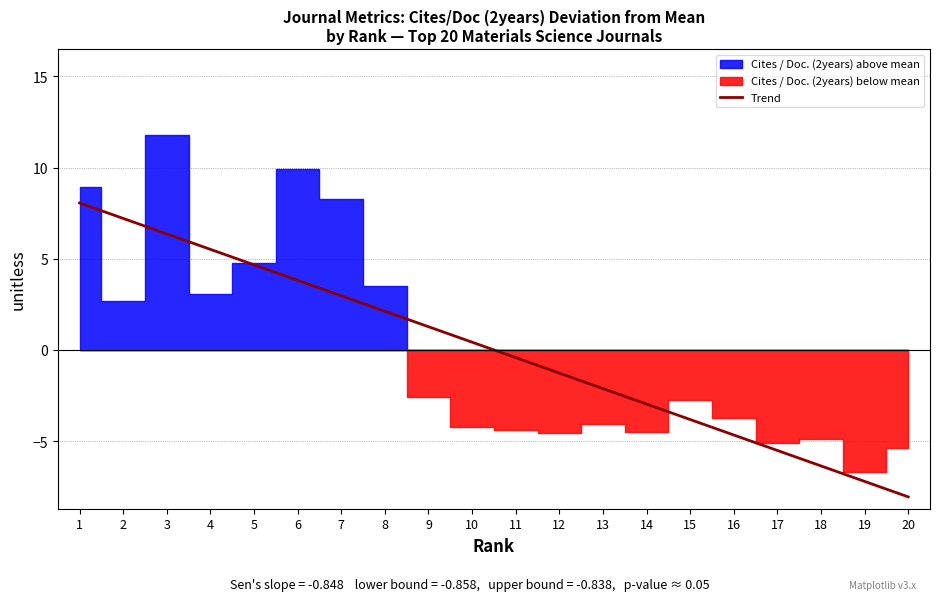

What is the change in value from 18 to 19?

-0.8